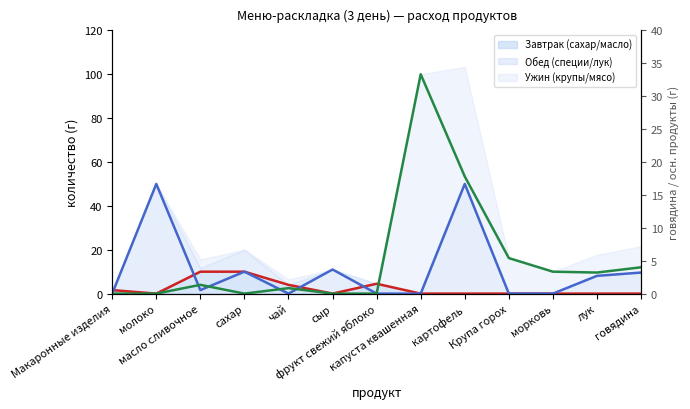

Count the number of data series in this chart.

3